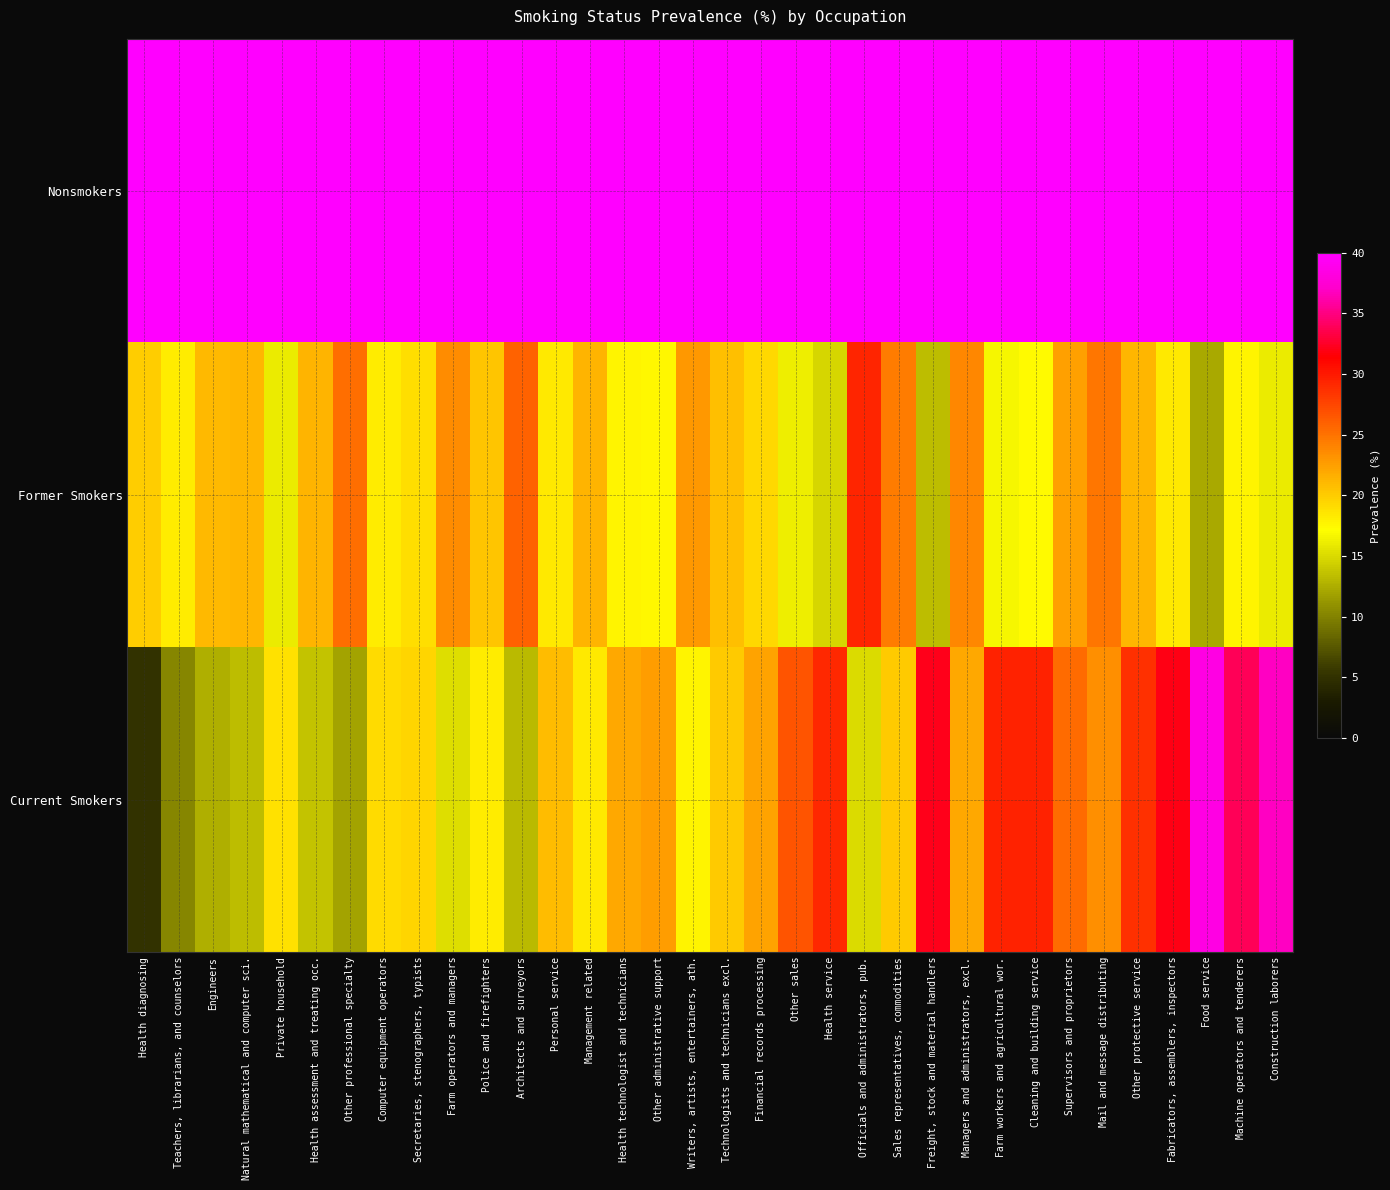

At how many categories does at least one series exceed 66?

3